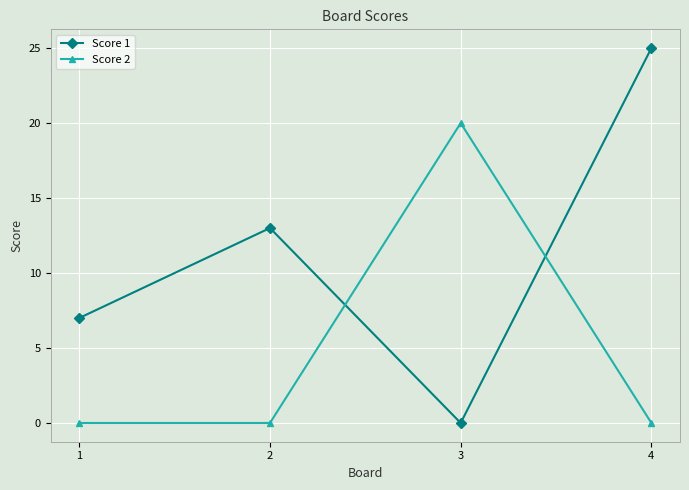

The value of Score 2 at 1 is 0. True or false?

True